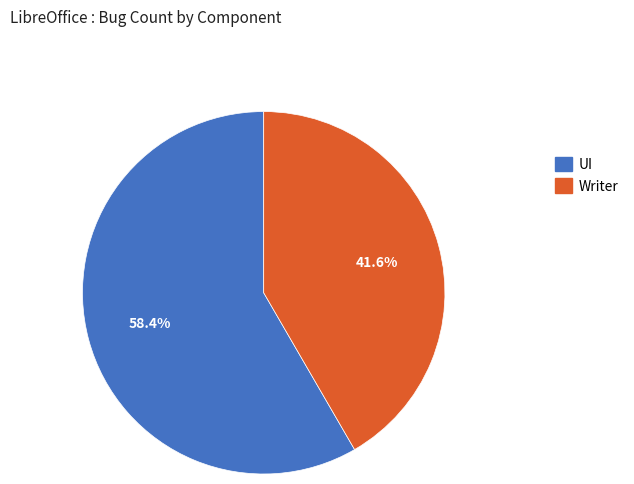

To the nearest percent, what is the difference between the largest and smallest slice percentages?

17%